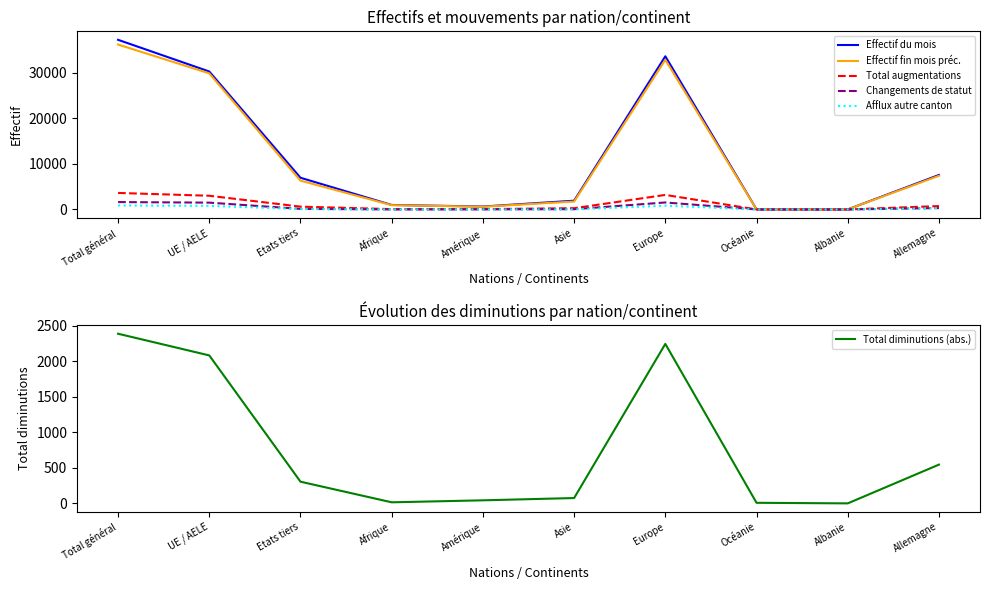

Which series has the widest spread of values?

Effectif du mois